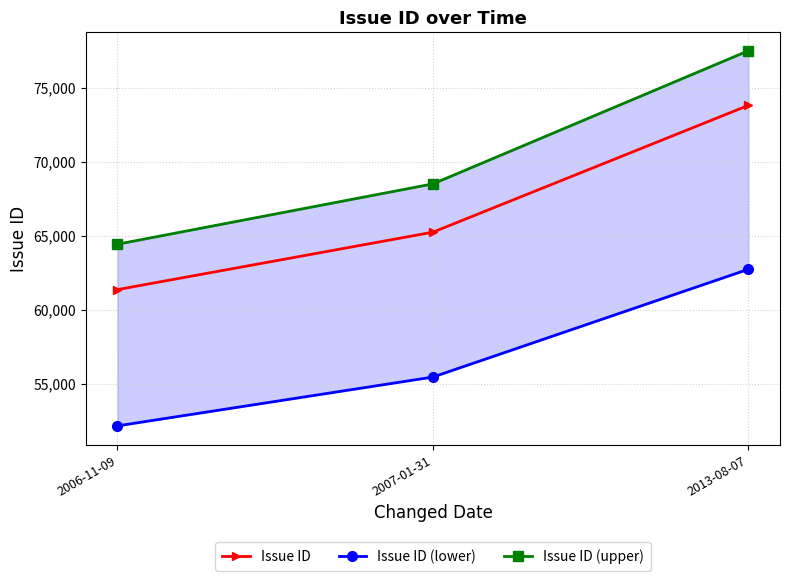

Rank the series by their average value, from lowest to highest.

Issue ID (lower), Issue ID, Issue ID (upper)